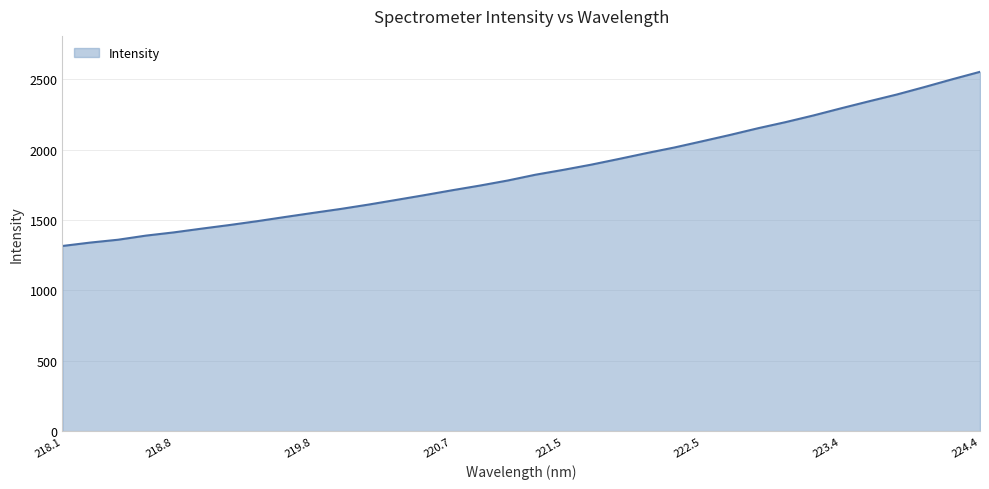

What is the maximum value shown in the chart?

2553.5